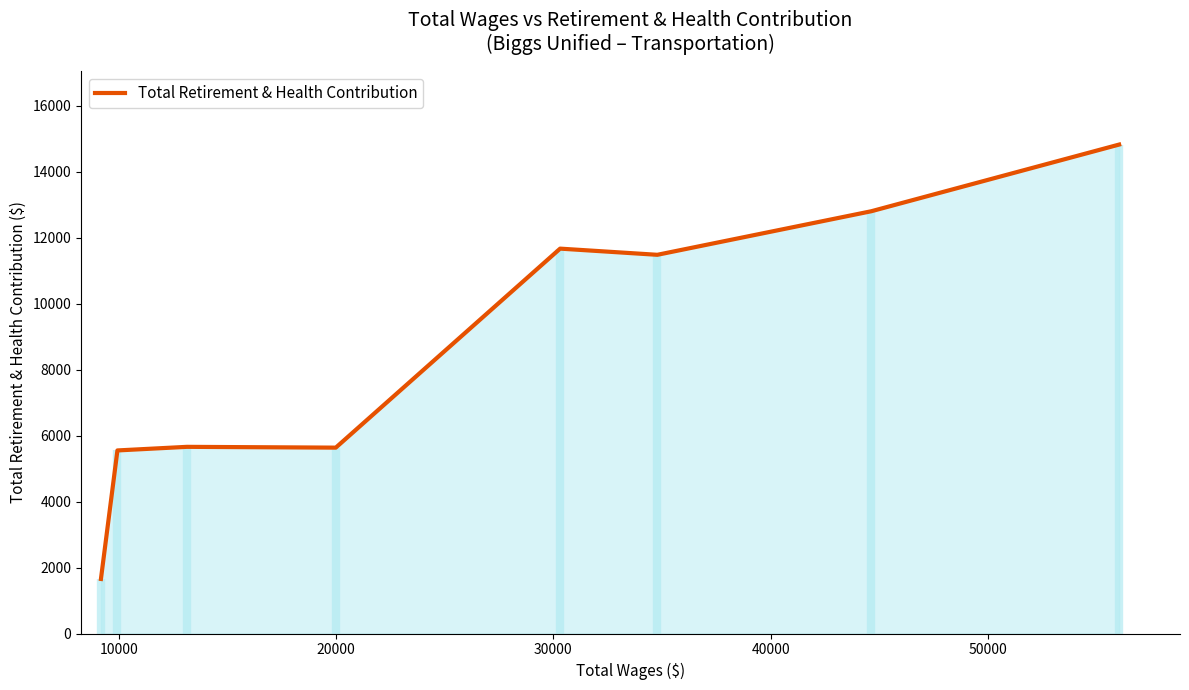

What is the maximum value for Total Retirement & Health Contribution?

14818